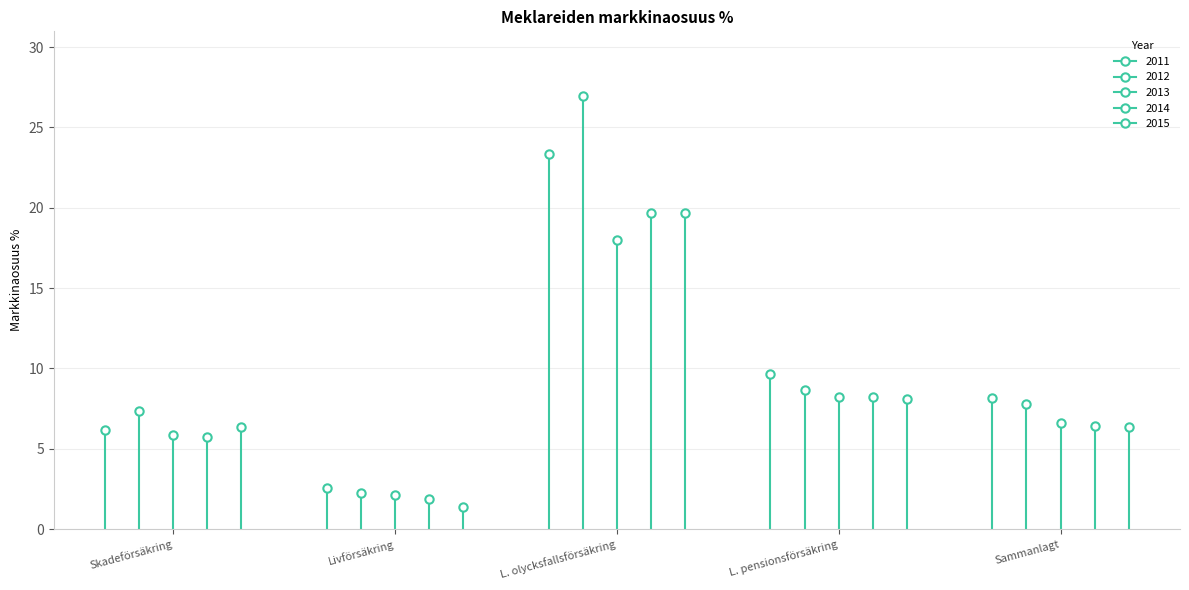

Count the number of data series in this chart.

5